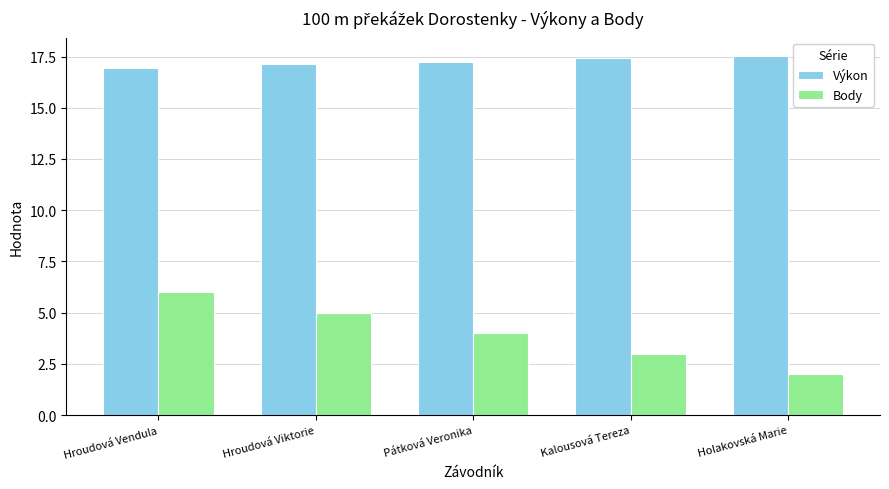

The Výkon series shows 17.4 at Kalousová Tereza. True or false?

True